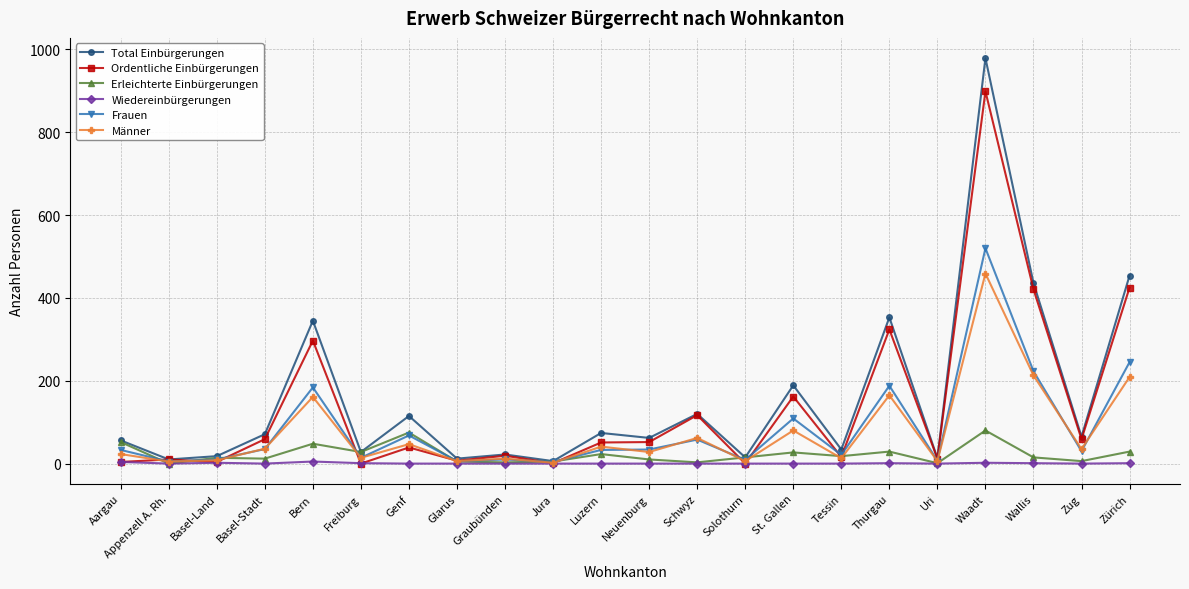

What is the sum of all Total Einbürgerungen values?

3477